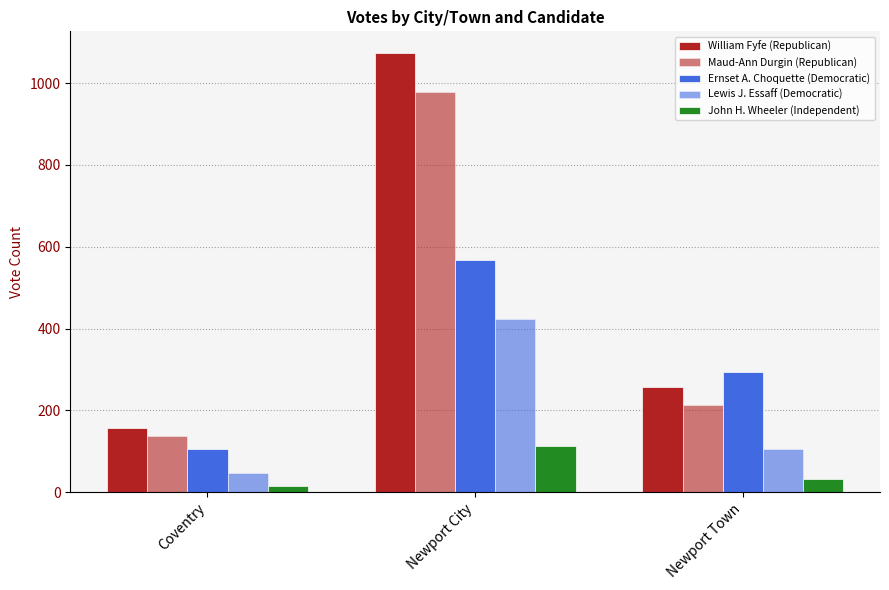

Are the bars grouped side by side (vs. stacked)?

Yes